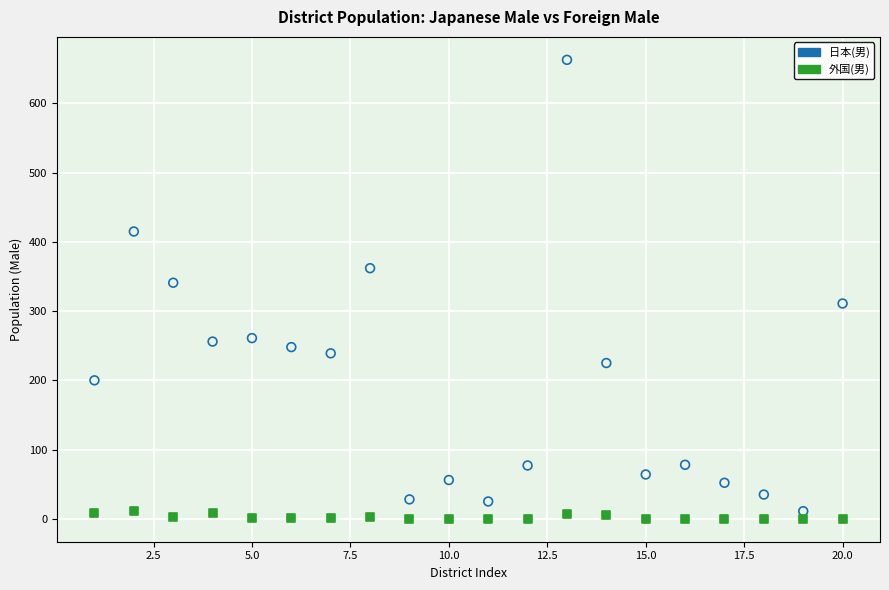

Which series has the widest spread of Y values?

日本(男)